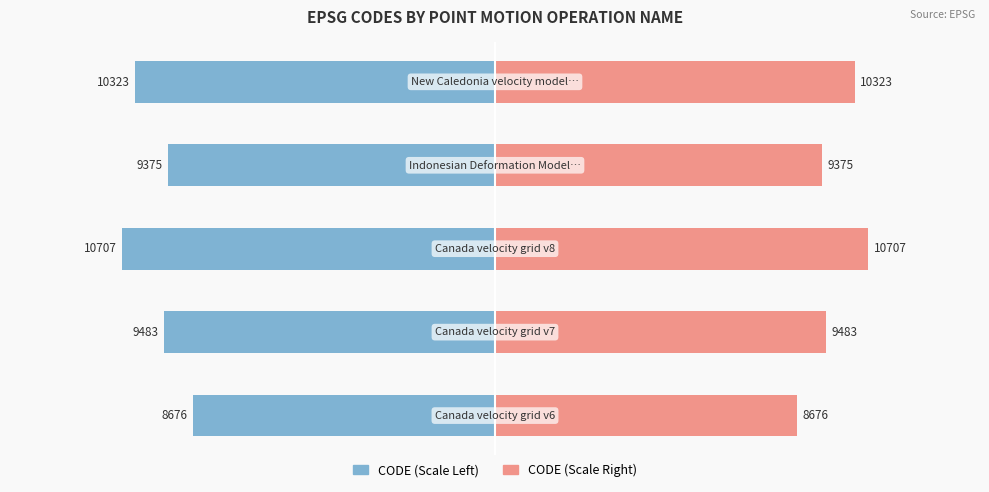

Which series changed the most between 0 and 3?

CODE (left)